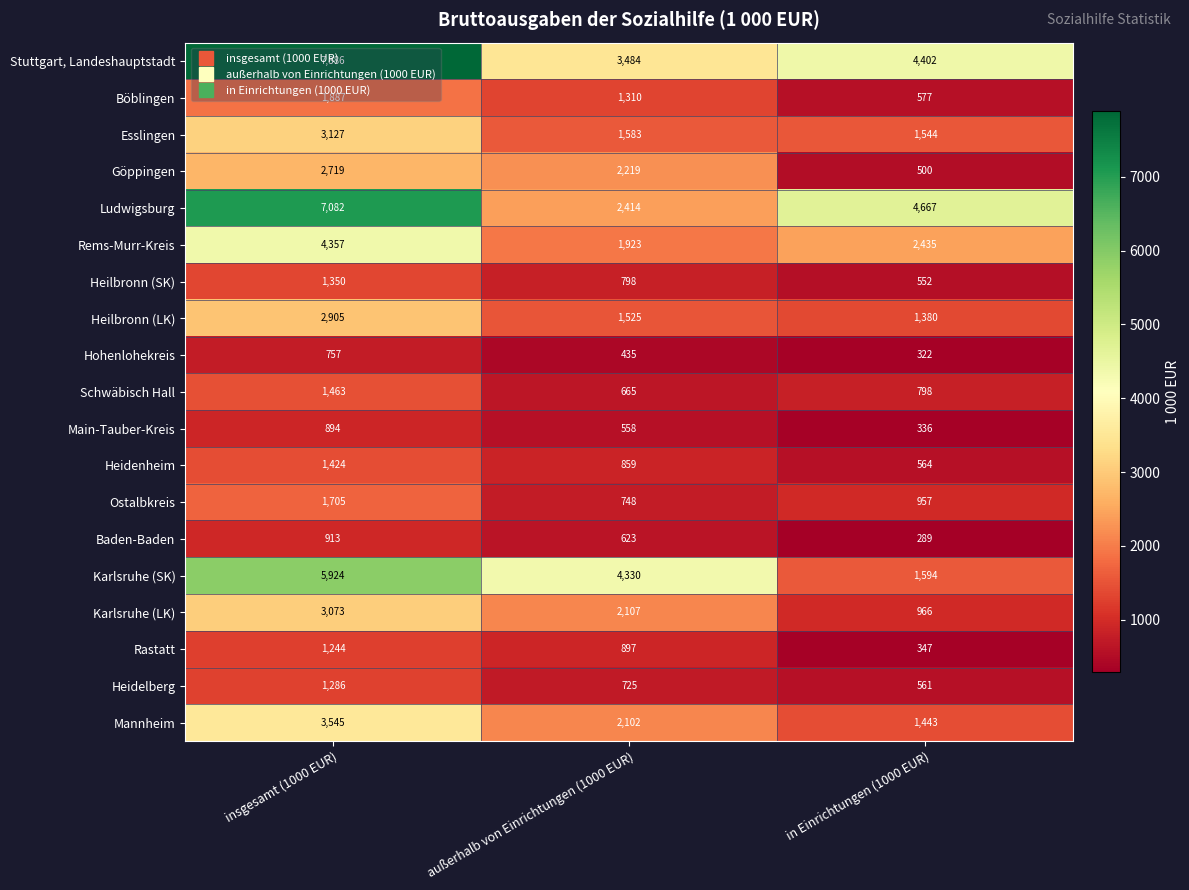

Between insgesamt (1000 EUR) and in Einrichtungen (1000 EUR), which series saw the biggest shift?

Karlsruhe (SK)